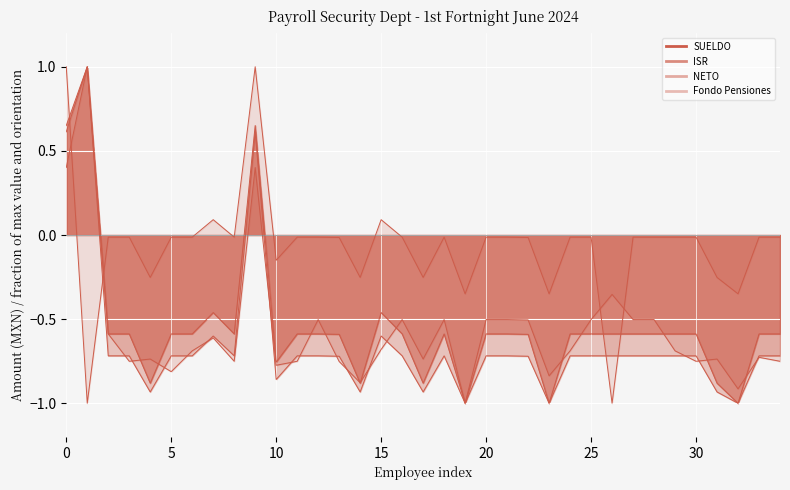

Is it true that Fondo Pensiones equals -0.2 at 10?

False